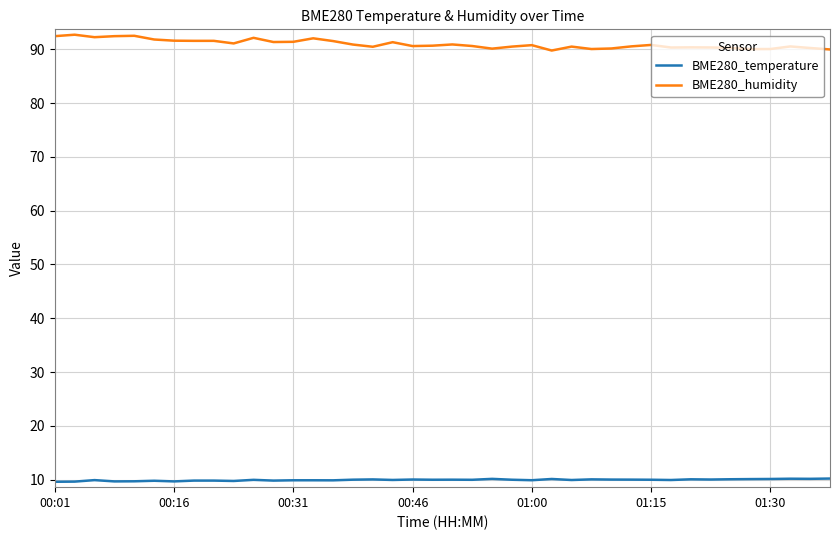

True or false: BME280_humidity and BME280_temperature intersect in this chart.

False